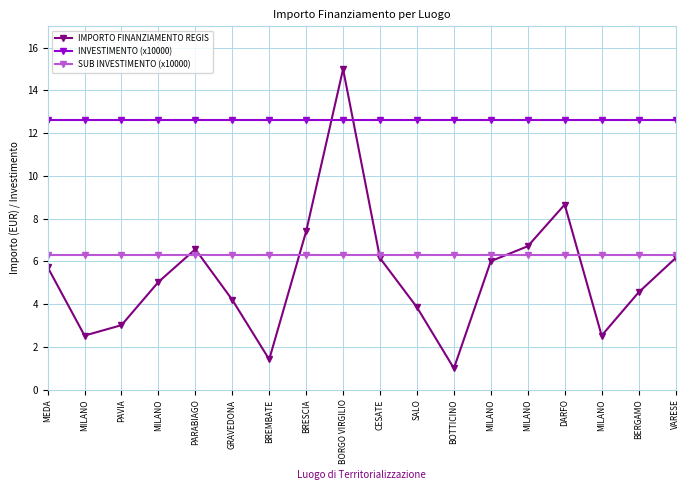

What is the sum of all IMPORTO FINANZIAMENTO REGIS values?

96.6